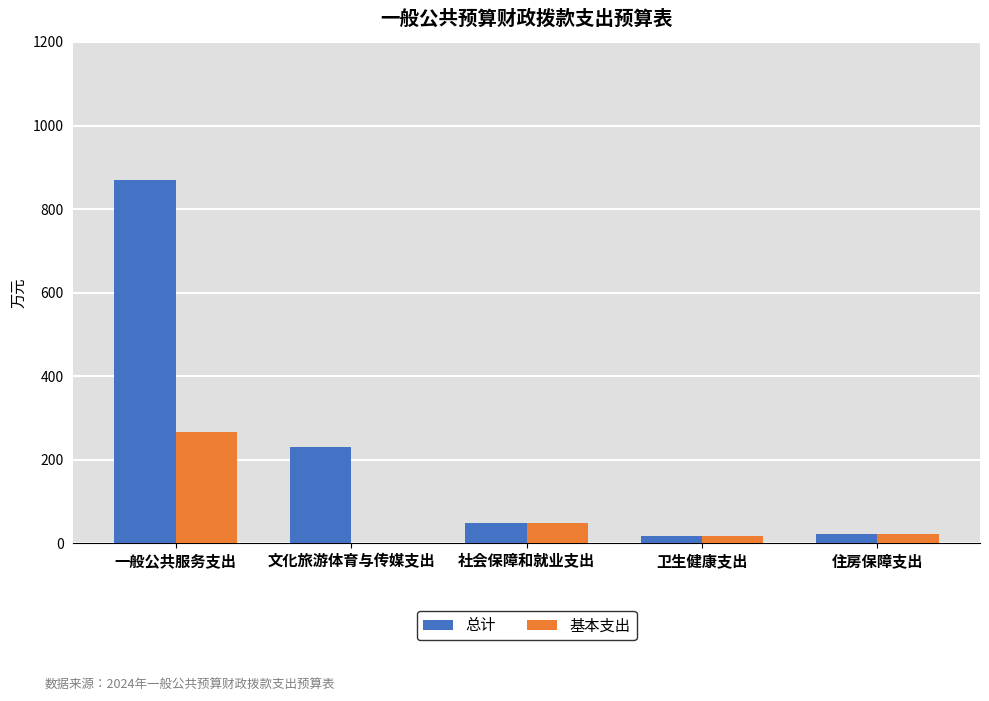

How many groups of bars are there?

5